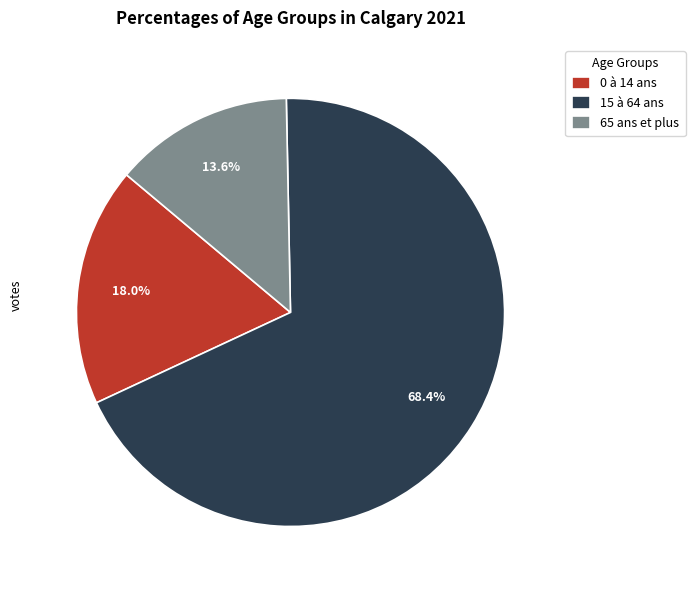

Rank the categories by value from lowest to highest.

65 ans et plus, 0 à 14 ans, 15 à 64 ans